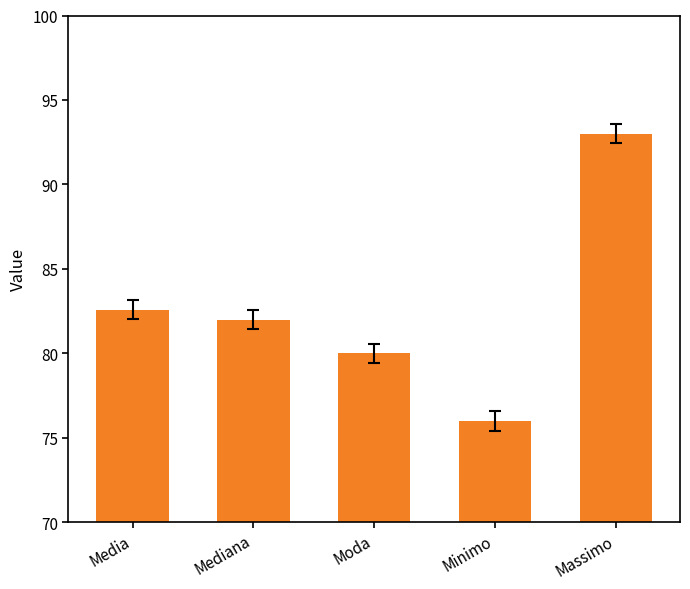

Which has a higher value, Minimo or Massimo?

Massimo